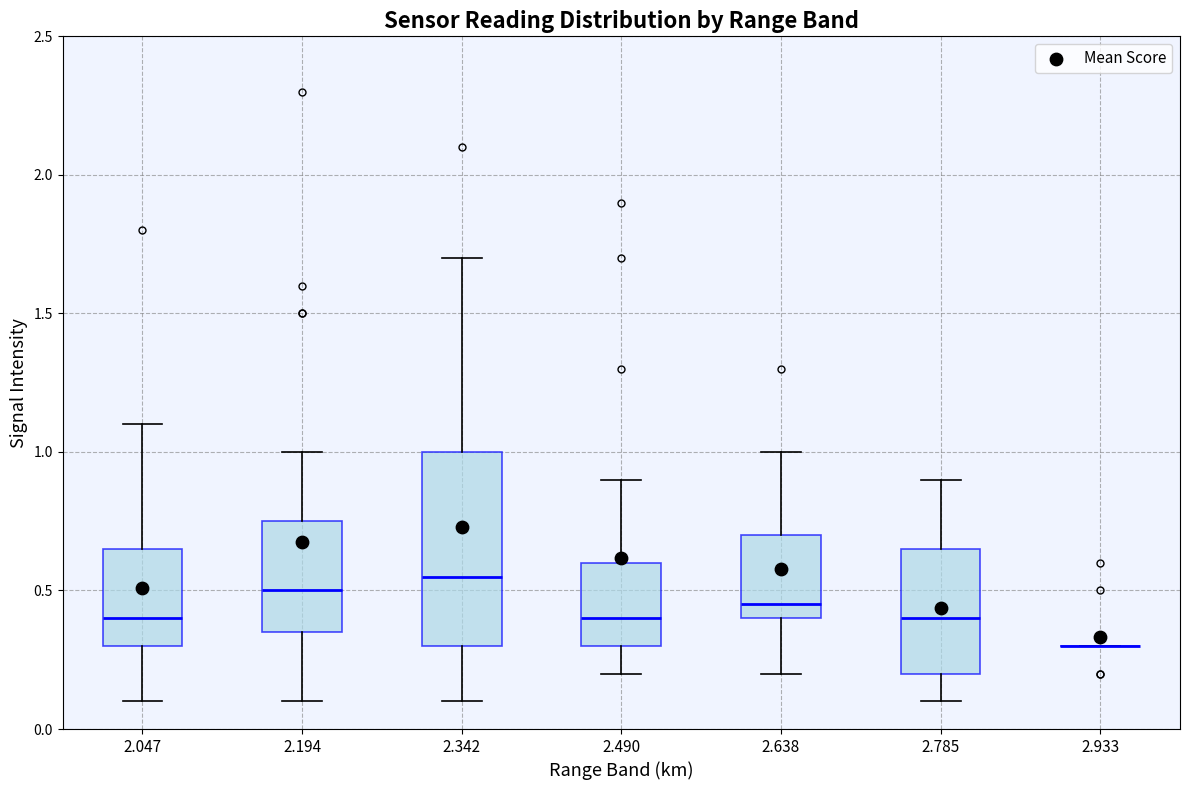

Which box is the tallest, from its lower edge to its upper edge?

2.342